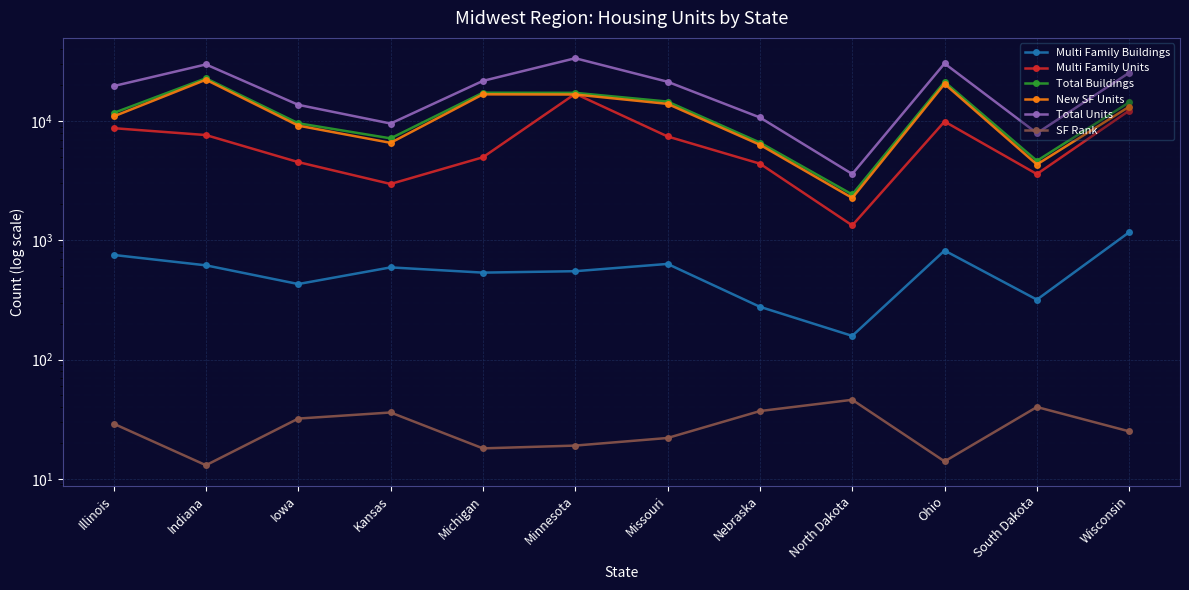

Reading left to right, extract all data points from this chart.

Multi Family Buildings: 754	617	430	593	536	551	634	277	158	821	318	1170
Multi Family Units: 8721	7635	4528	2969	4972	16948	7431	4395	1334	9912	3593	12245
Total Buildings: 11691	22842	9588	7162	17296	17255	14575	6605	2424	21327	4642	14369
New SF Units: 10937	22225	9158	6569	16760	16704	13941	6328	2266	20506	4324	13199
Total Units: 19658	29860	13686	9538	21732	33652	21372	10723	3600	30418	7917	25444
SF Rank: 29	13	32	36	18	19	22	37	46	14	40	25